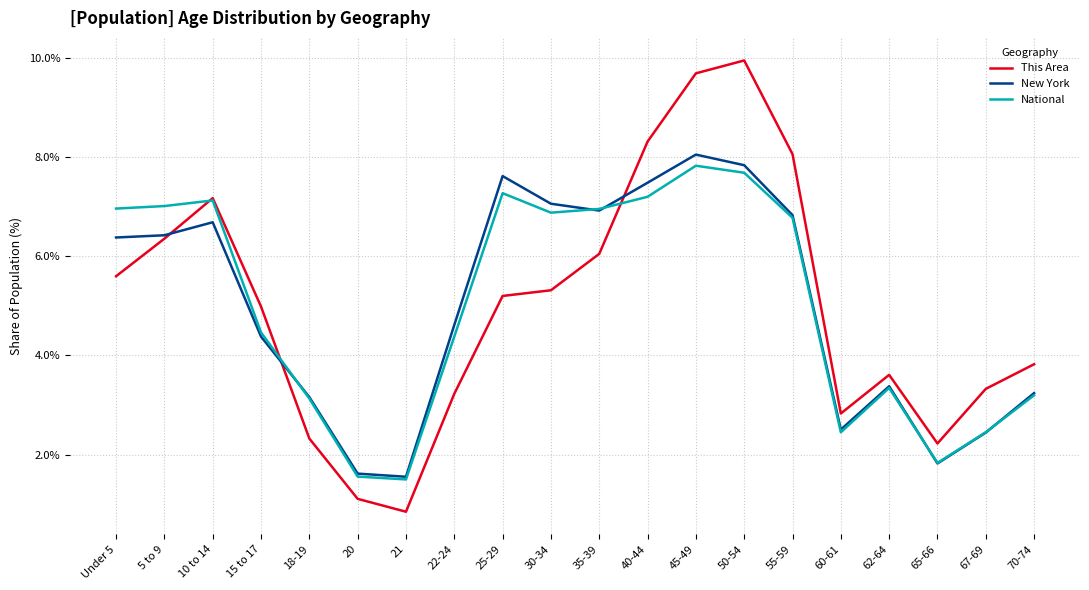

Reading right to left, list all the values displayed in this chart.

This Area: 3.8	3.3	2.2	3.6	2.8	8.1	9.9	9.7	8.3	6.0	5.3	5.2	3.2	0.8	1.1	2.3	5.0	7.2	6.4	5.6
New York: 3.2	2.4	1.8	3.4	2.5	6.8	7.8	8.1	7.5	6.9	7.1	7.6	4.6	1.6	1.6	3.2	4.4	6.7	6.4	6.4
National: 3.2	2.5	1.8	3.3	2.5	6.8	7.7	7.8	7.2	7.0	6.9	7.3	4.4	1.5	1.6	3.1	4.5	7.1	7.0	7.0